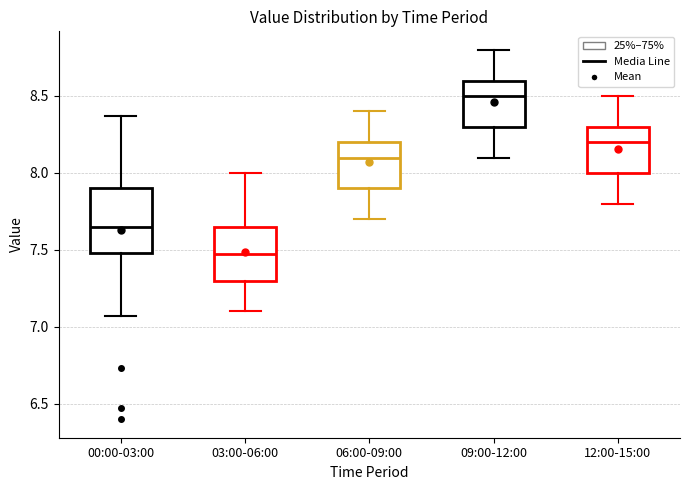

Which box's median line is the lowest?

03:00-06:00